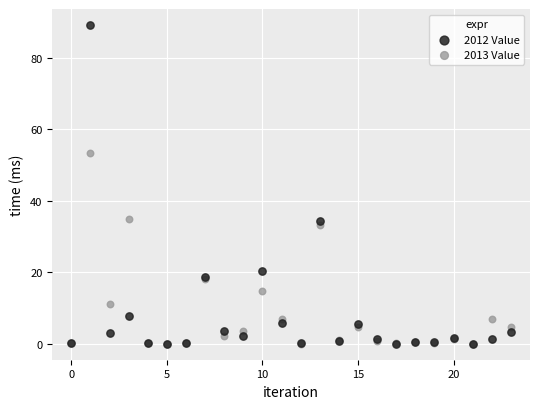

In the 2013 Value series, what Y value is closest to 26?

33.1